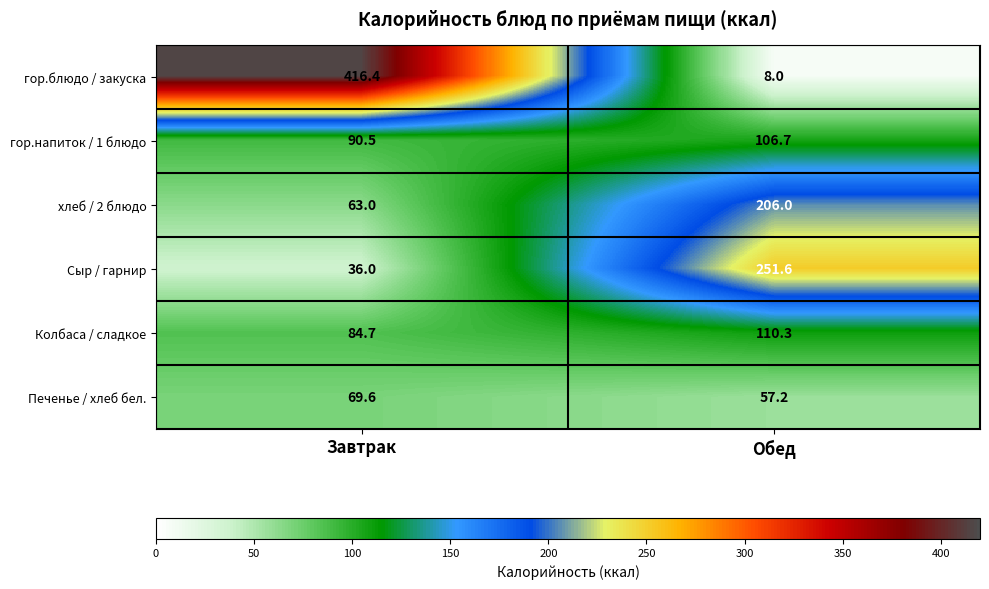

Is the value of Колбаса / сладкое at Обед greater than the value of Сыр / гарнир at Завтрак?

Yes